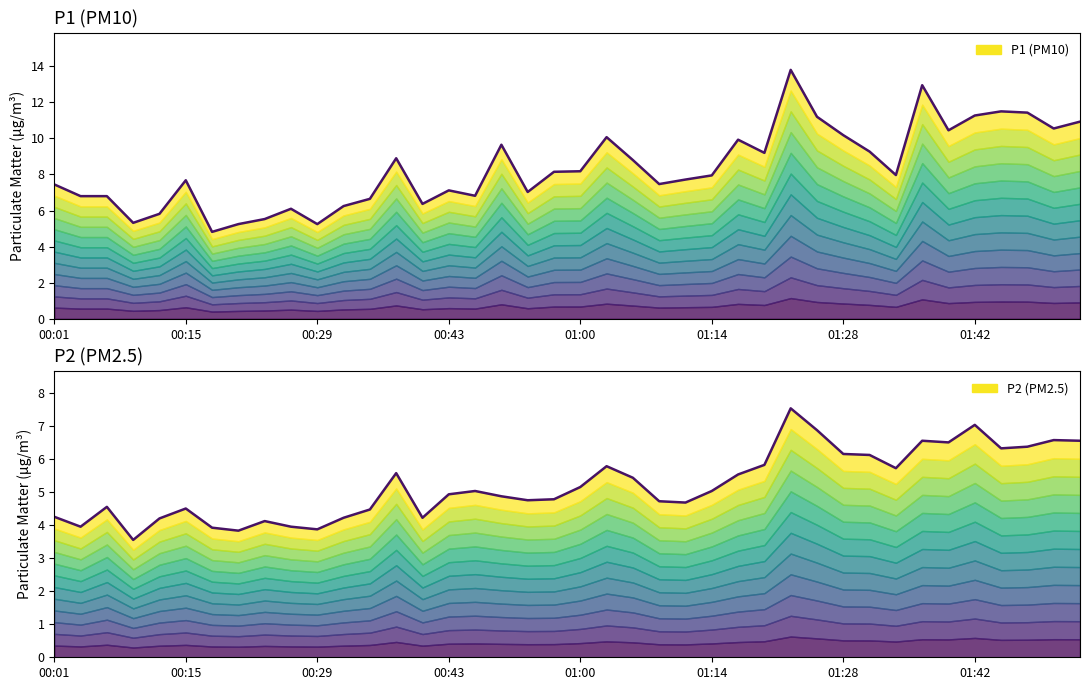

Is it true that P1 (PM10) equals 11.6 at 01:14?

False